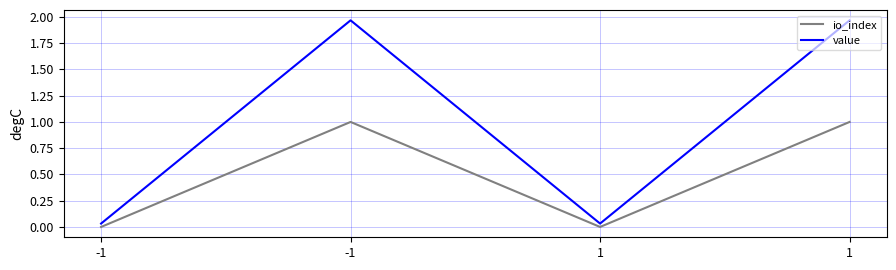

Reading left to right, extract all data points from this chart.

io_index: -1=0.0	-1=1.0	1=0.0	1=1.0
value: -1=0.0	-1=2.0	1=0.0	1=2.0